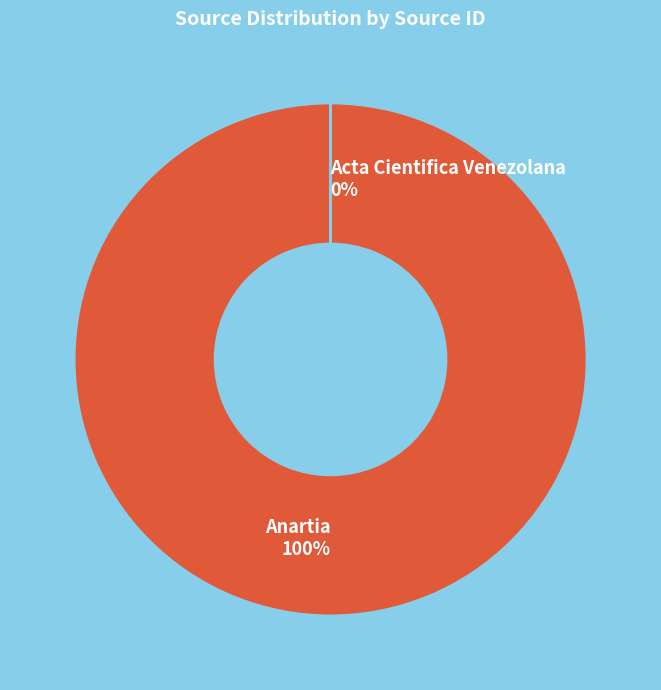

Which has a higher value, Anartia or Acta Cientifica Venezolana?

Anartia